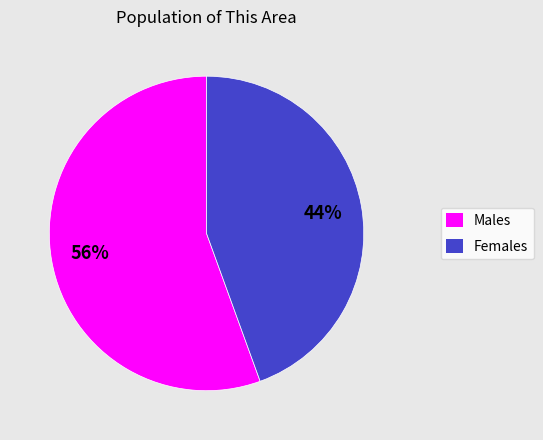

Is there a majority slice in this chart?

Yes